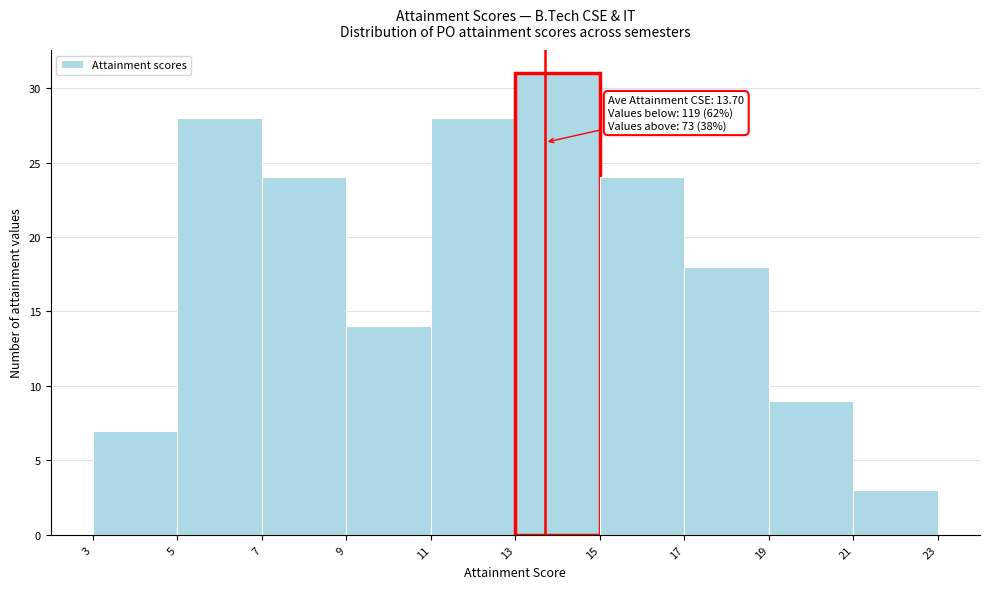

Over which range of the x-axis is the bar tallest?

13 to 15